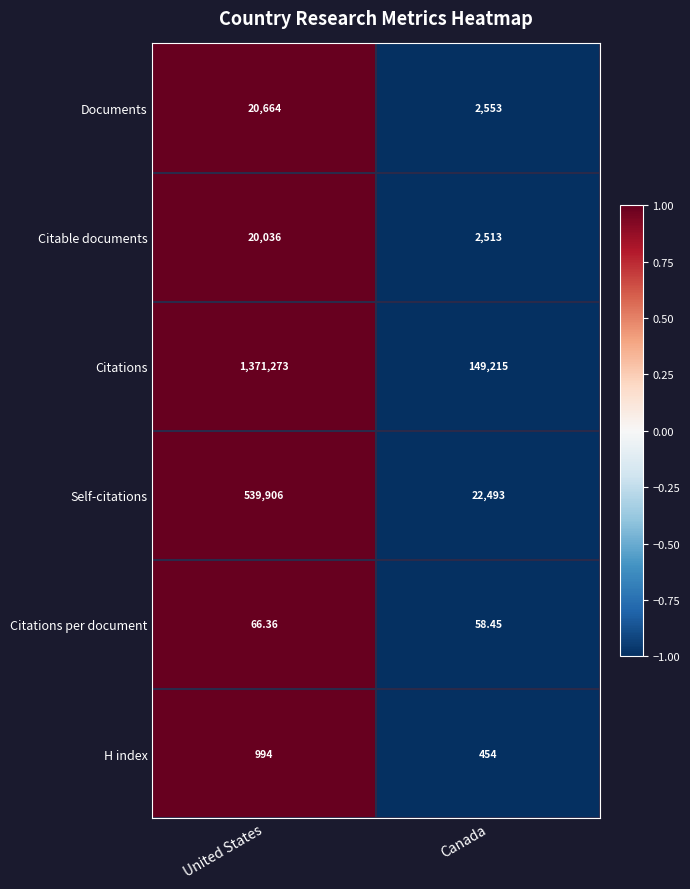

At which label is Citable documents closest to 11274?

Canada